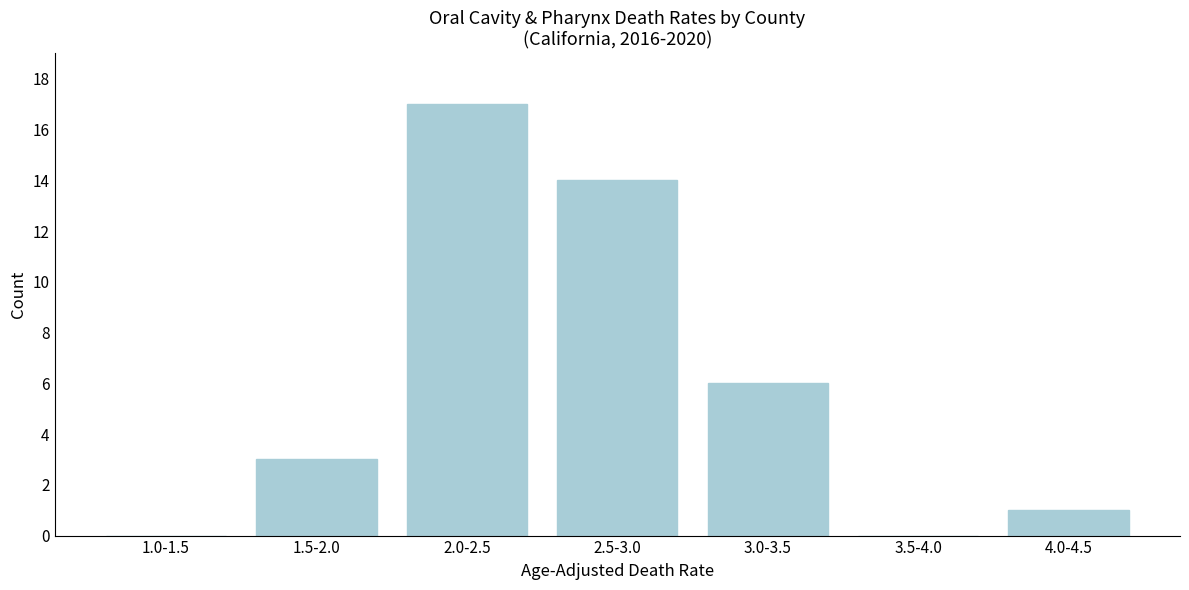

Reading right to left, extract all data points from this chart.

4.0-4.5=1	3.5-4.0=0	3.0-3.5=6	2.5-3.0=14	2.0-2.5=17	1.5-2.0=3	1.0-1.5=0